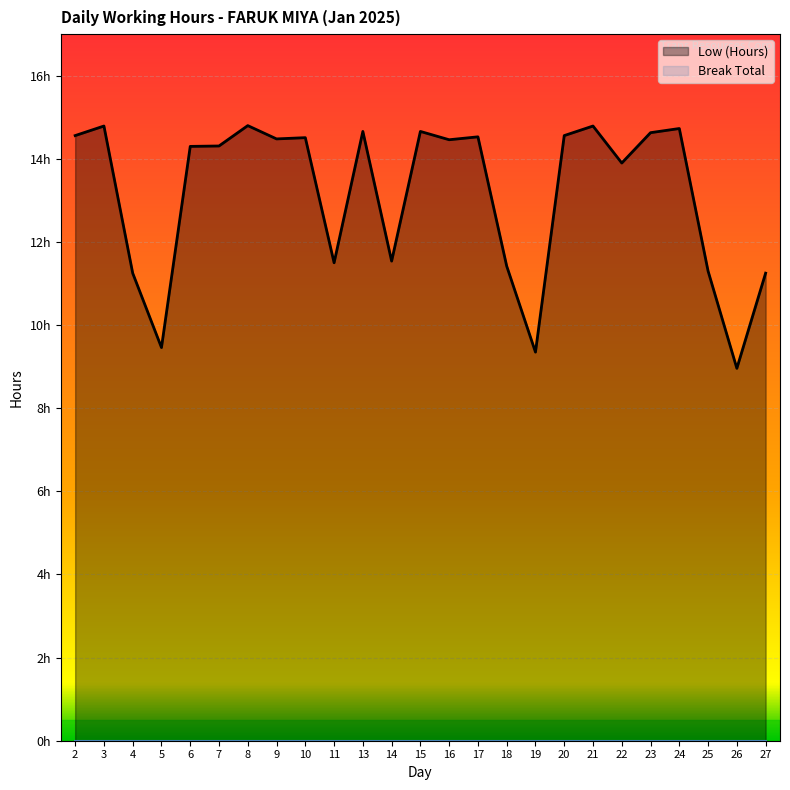

What is the sum of the values at 13 and 14?

26.2